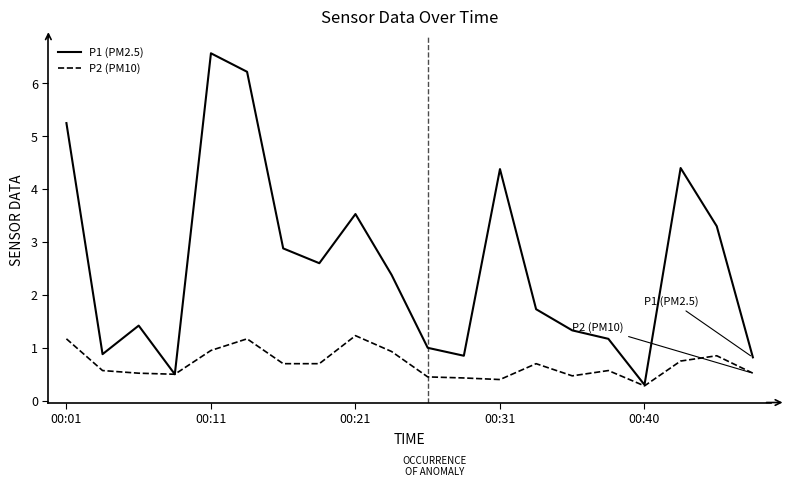

What is the sum of all P1 (PM2.5) values?

51.5